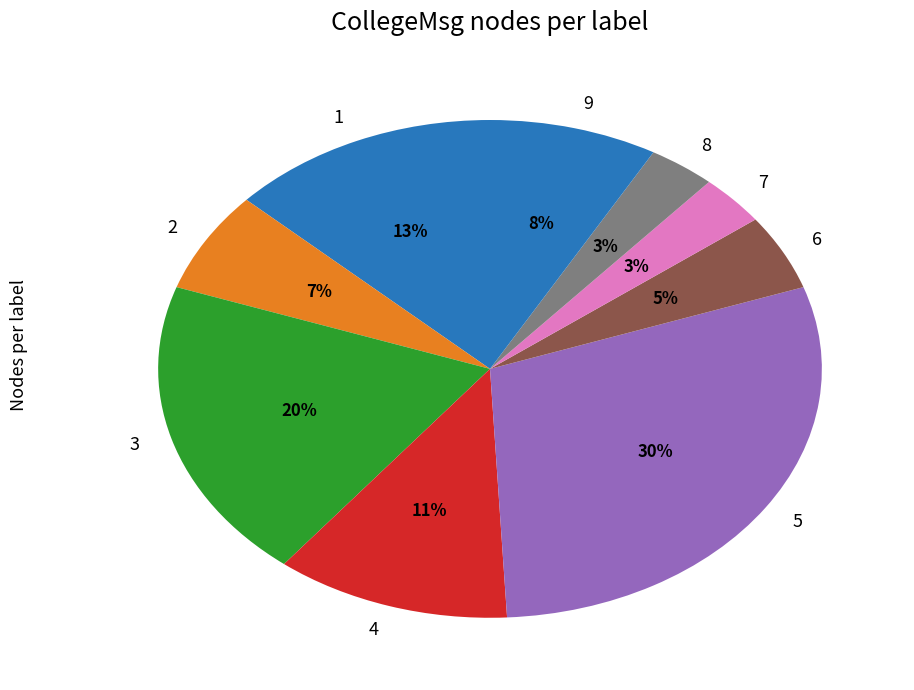

To the nearest percent, what is the average slice percentage?

11%